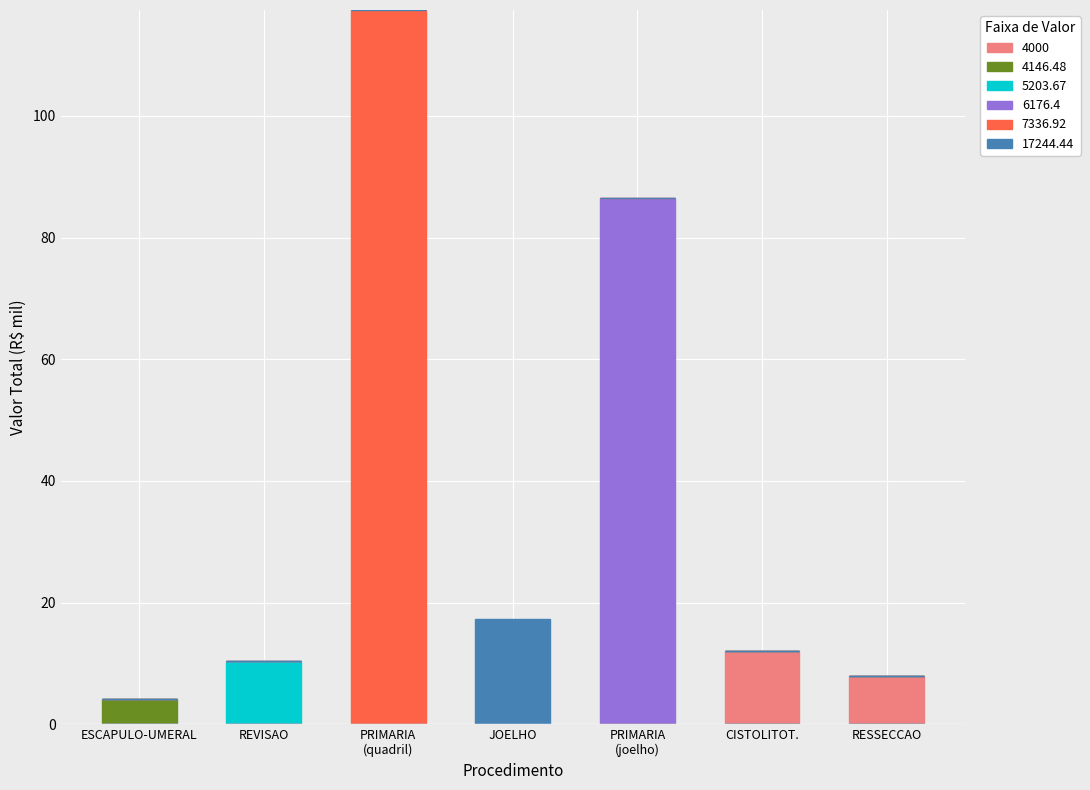

True or false: 4000 has a value of 5.8 at REVISAO.

False